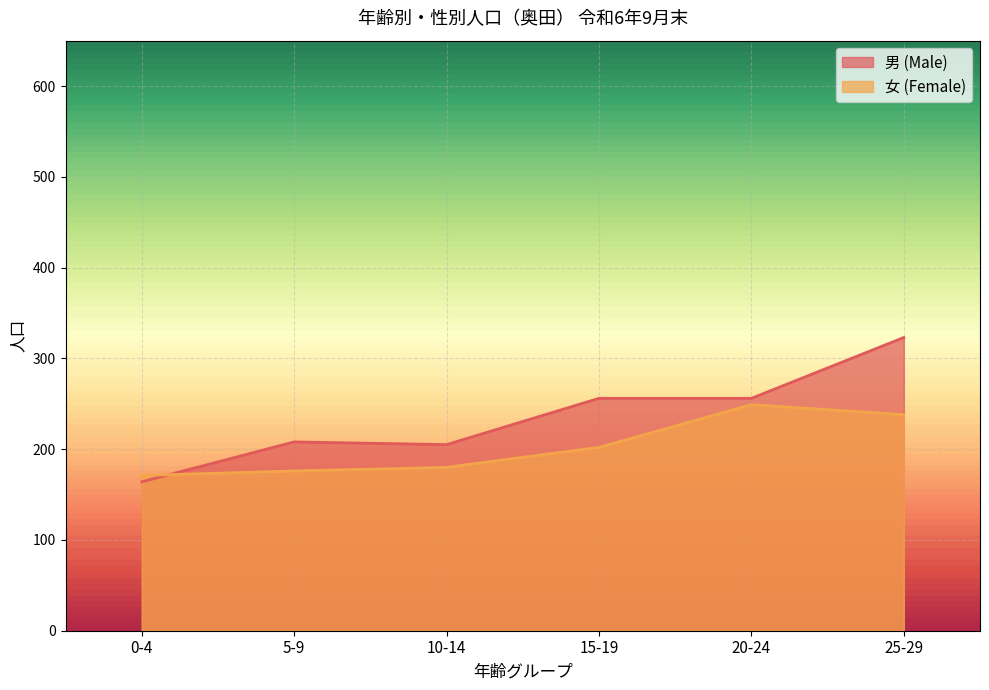

At which label does 男 (Male) first exceed 256?

25-29